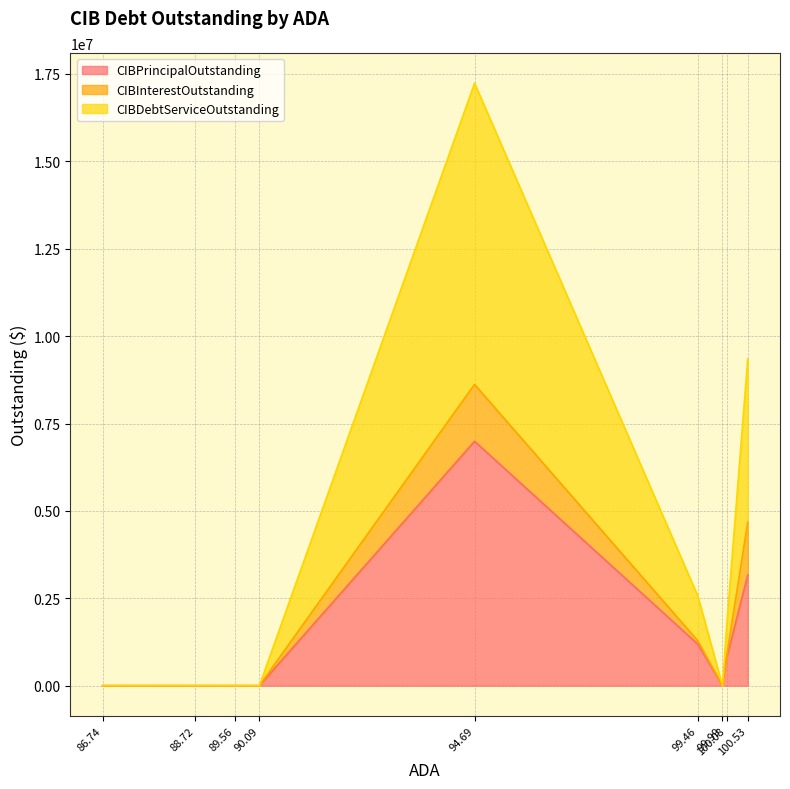

What is the maximum value for CIBPrincipalOutstanding?

6991530.7